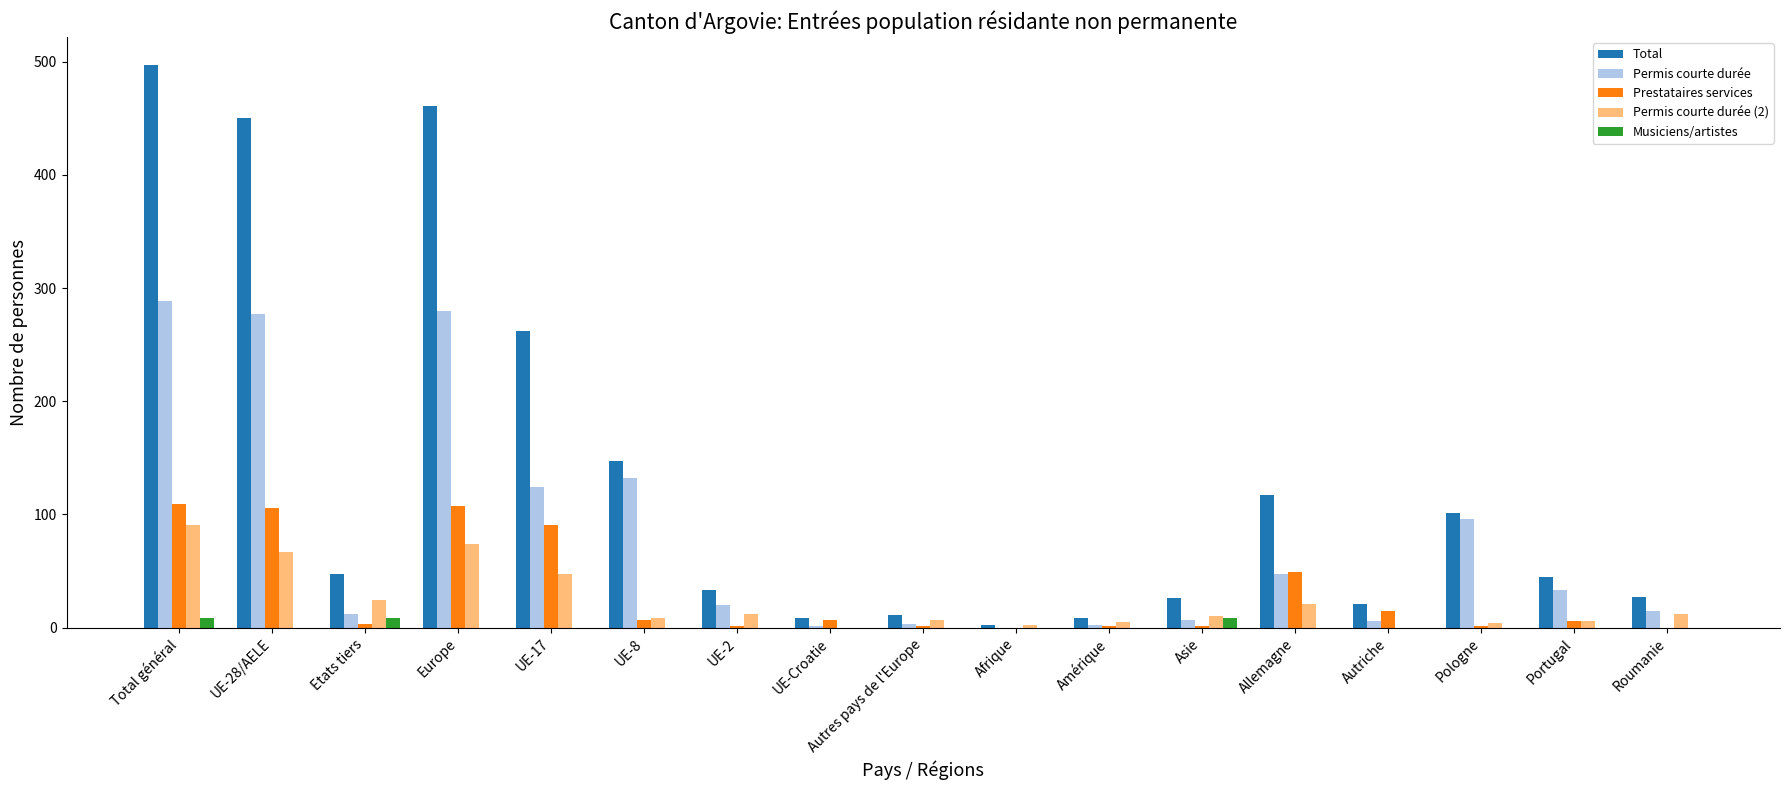

Where is Total nearest to the value 249?

UE-17